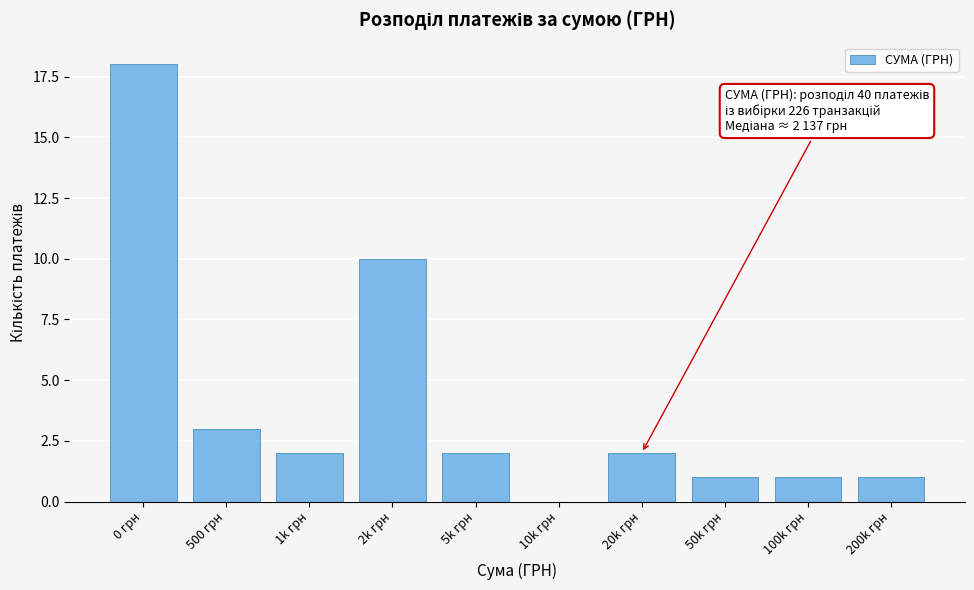

Reading right to left, transcribe all the data shown in this chart.

200k грн=1	100k грн=1	50k грн=1	20k грн=2	10k грн=0	5k грн=2	2k грн=10	1k грн=2	500 грн=3	0 грн=18